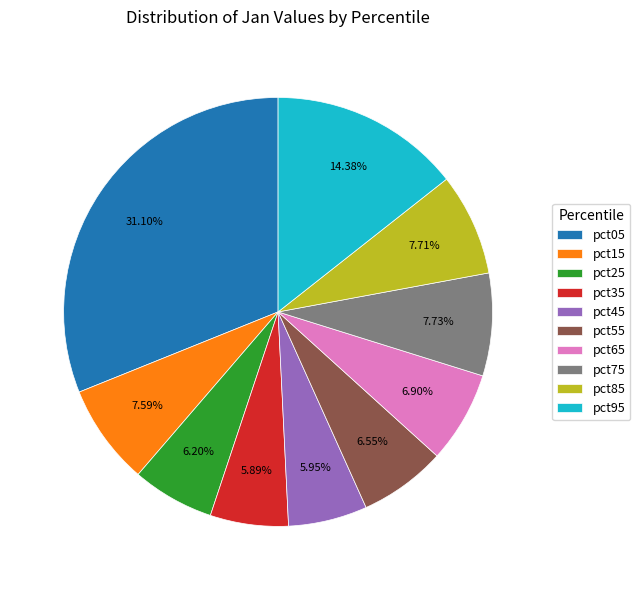

What is the total percentage of pct65 and pct95?

21.3%